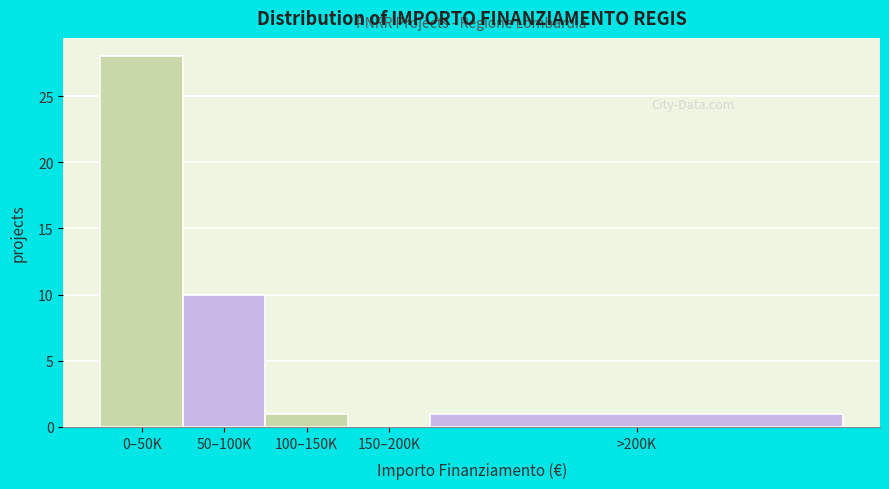

Reading left to right, what are all the values shown in this chart?

0–50K=28	50–100K=10	100–150K=1	150–200K=0	>200K=1